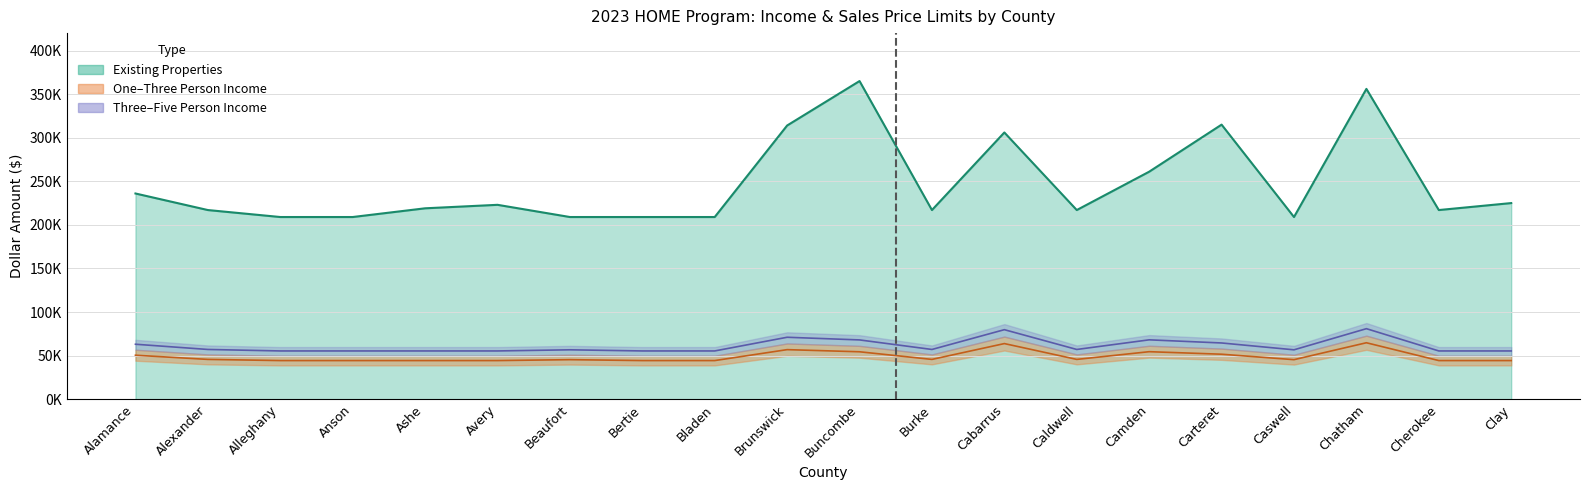

True or false: One Person has a value of 44300 at Bertie.

True